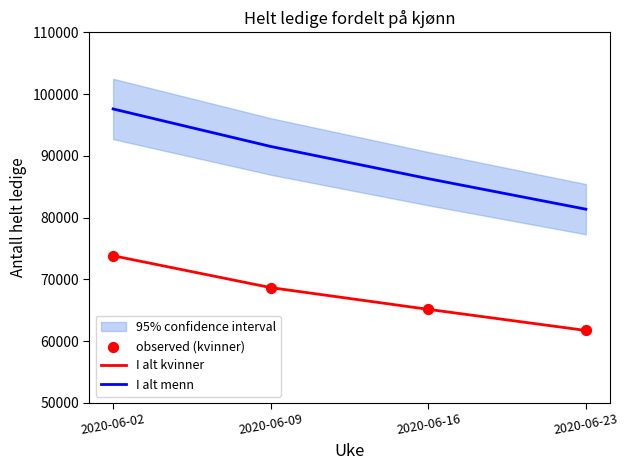

At which category is the sum across all series the highest?

2020-06-02